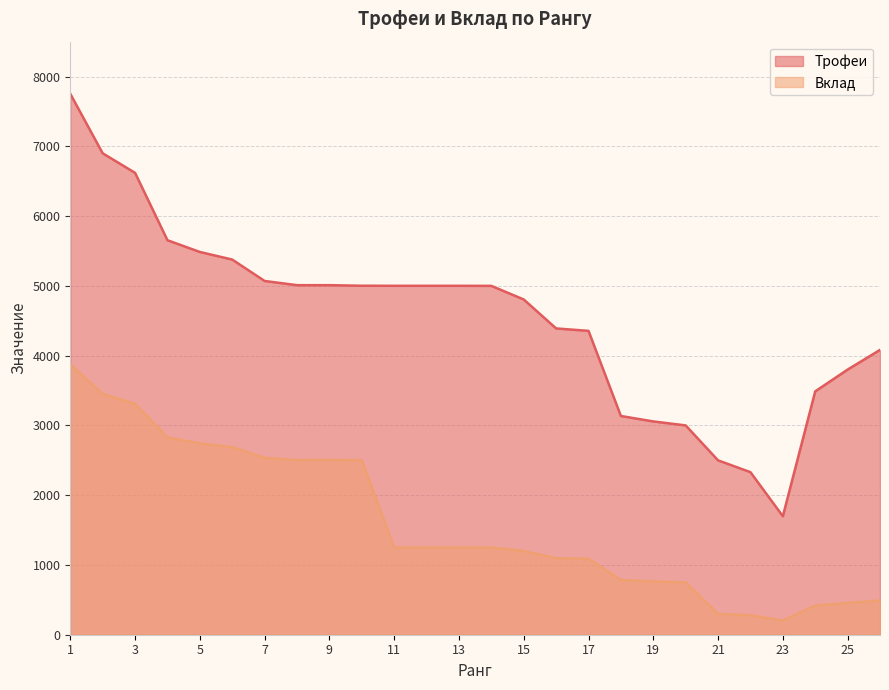

The Вклад series shows 1201 at 15. True or false?

True